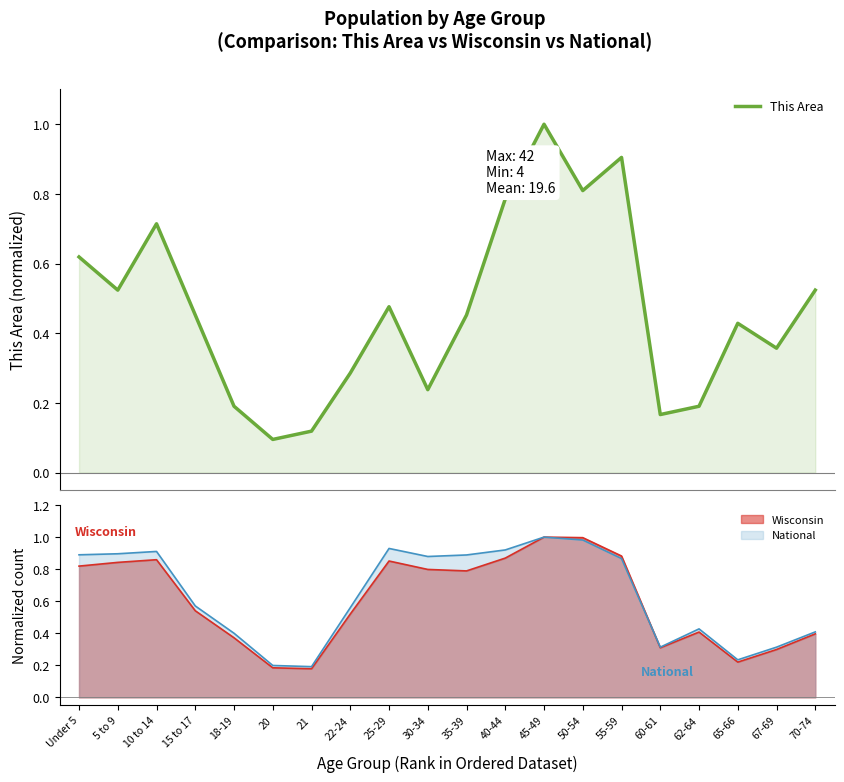

What is the label of the 10th point from the left?

30-34